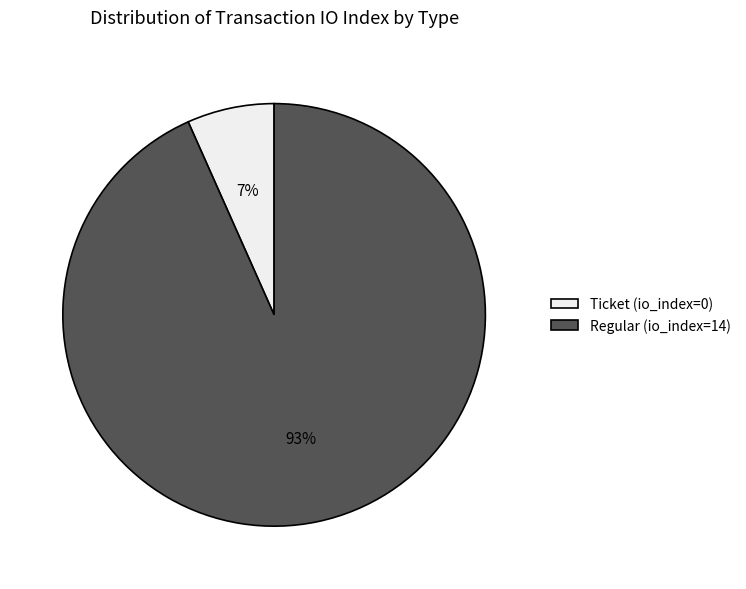

To the nearest percent, what is the average slice percentage?

50%